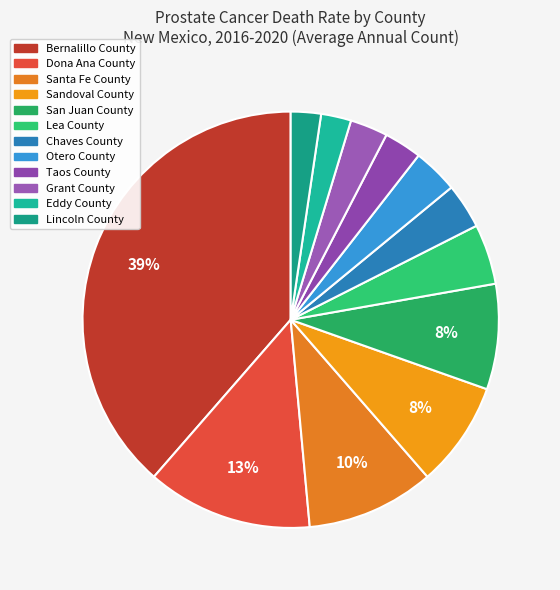

Do Lincoln County and Santa Fe County together represent more than half of the pie?

No